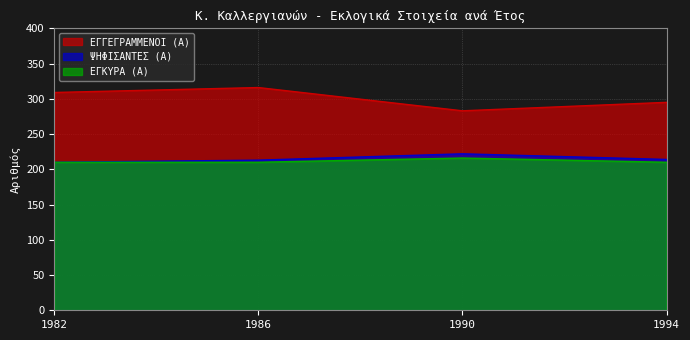

The ΨΗΦΙΣΑΝΤΕΣ (Α) series shows 214 at 1994. True or false?

True